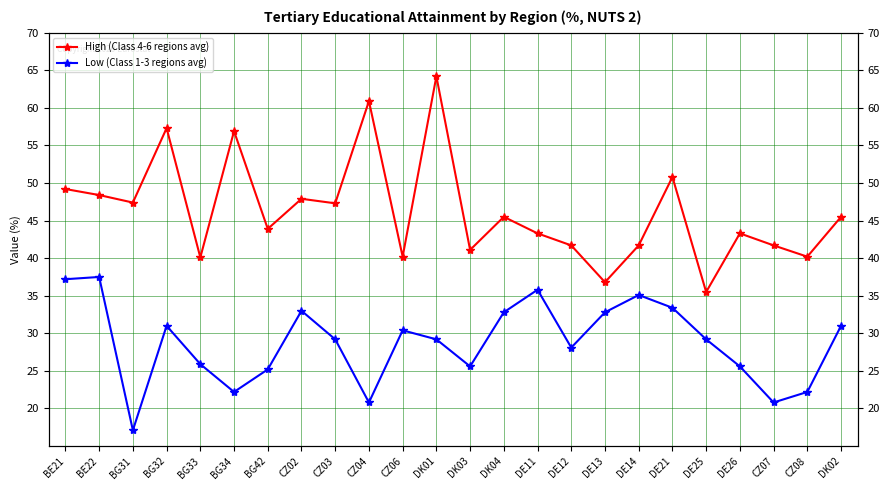

What is the value of the High (Class 4-6 regions avg) point at the 4th from the left?

57.3